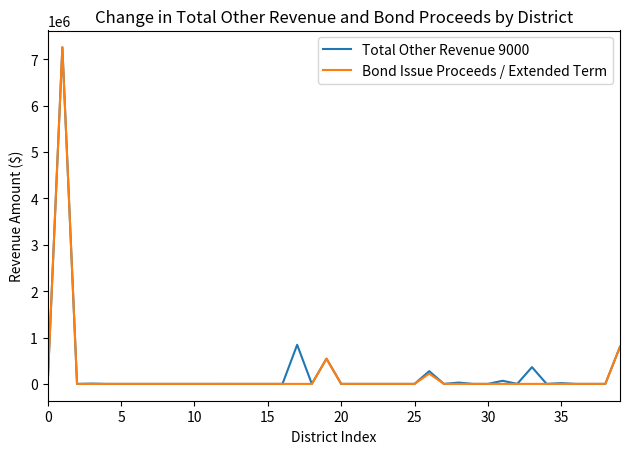

What is the maximum value for Total Other Revenue 9000?

7260000.0